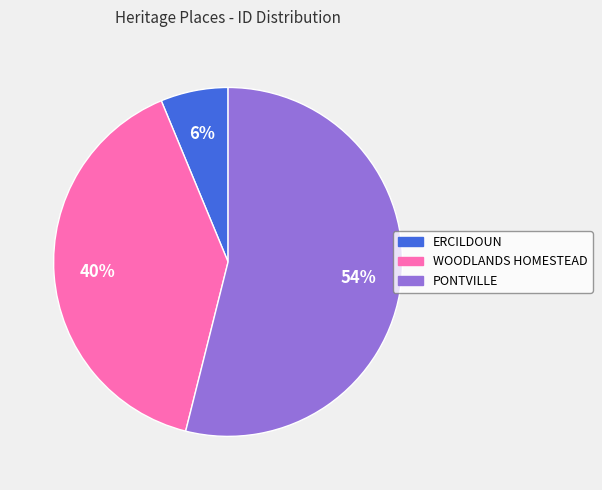

How many segments does this pie chart have?

3